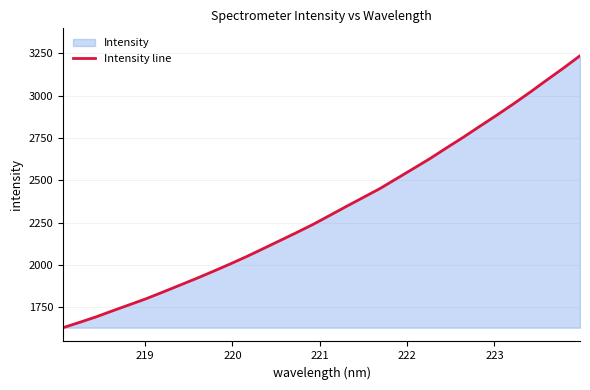

What is the maximum value shown in the chart?

3236.5